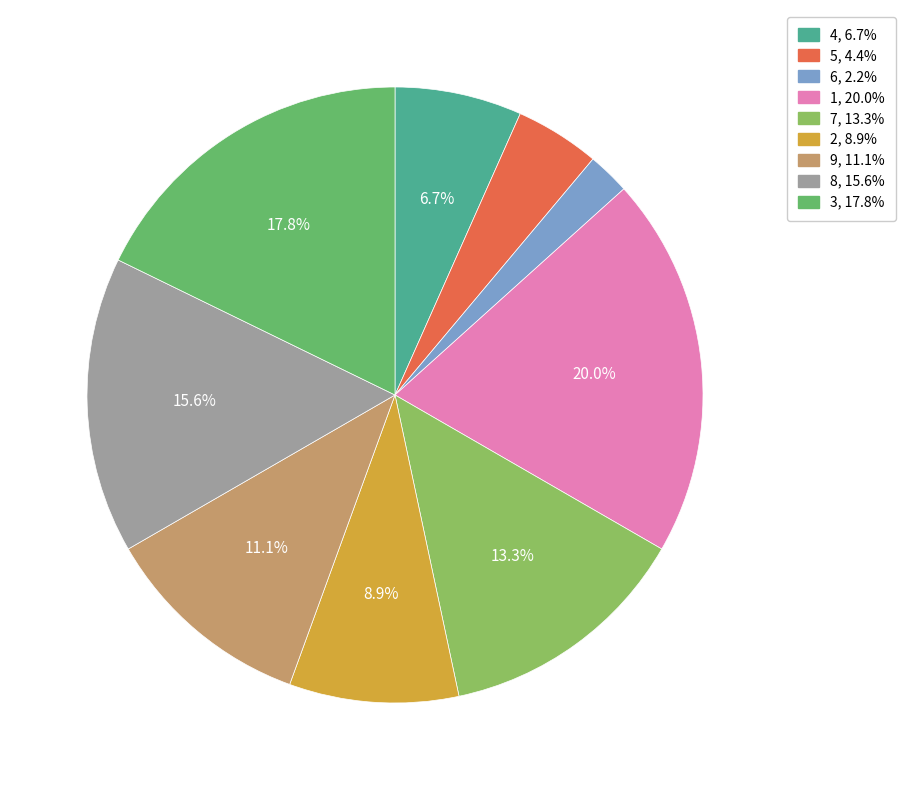

Is it true that 7 is 13% of the pie?

True